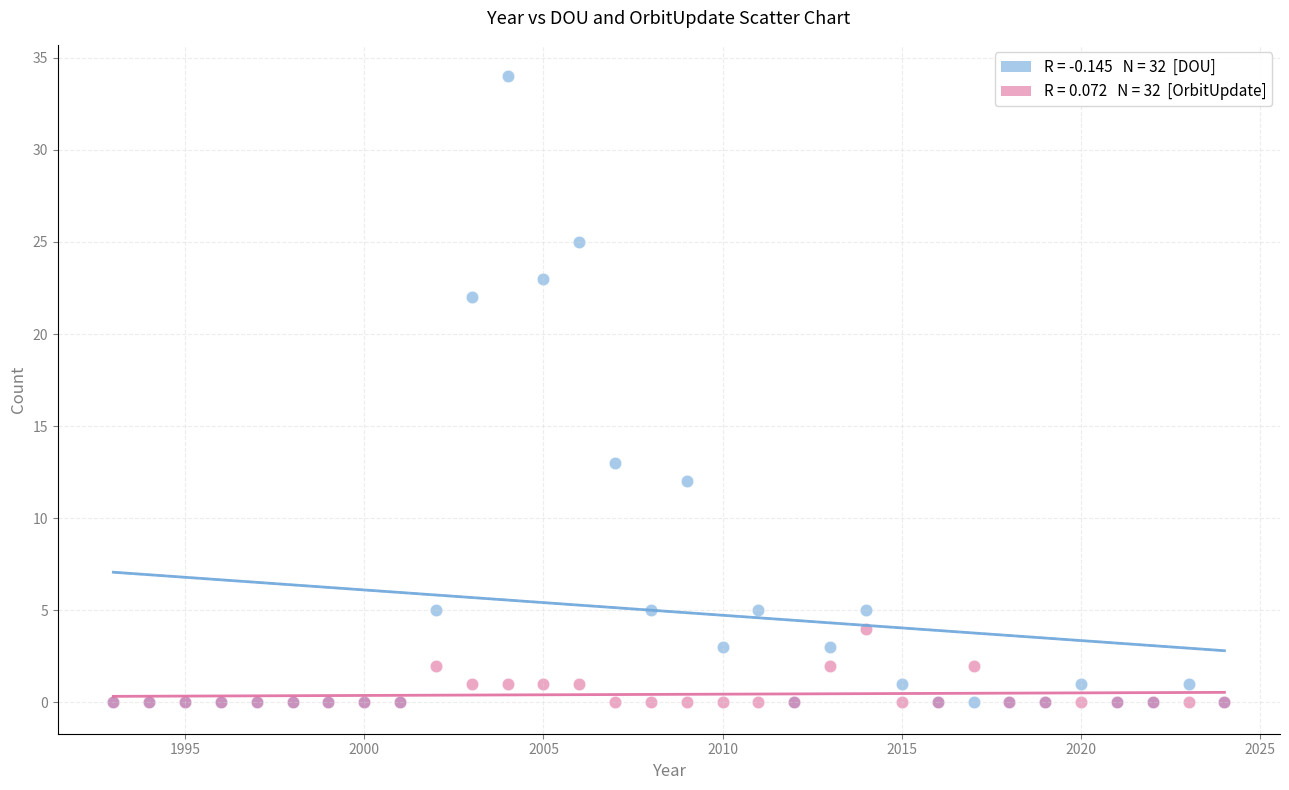

Across all series, what Y value is closest to 17?

13